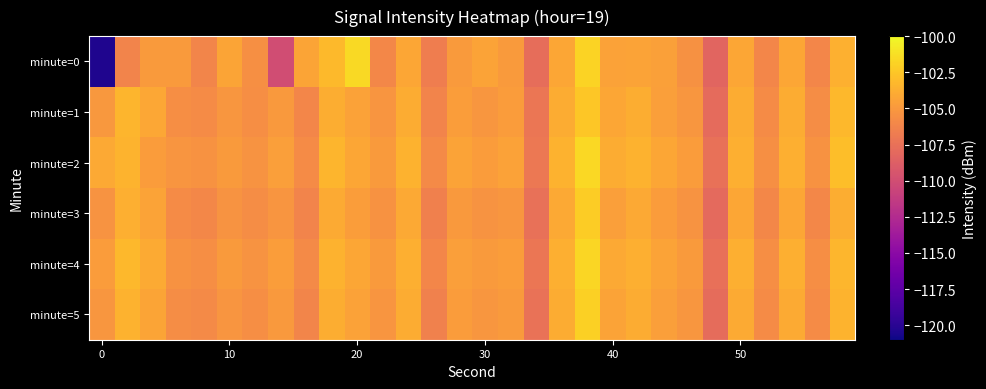

Reading left to right, what are all the values shown in this chart?

minute=0: -120.4	-106.3	-104.9	-104.9	-106.2	-104.3	-105.6	-110.1	-104.3	-103.1	-101.5	-106.0	-104.2	-106.7	-104.9	-104.4	-104.8	-107.8	-104.2	-101.9	-104.4	-104.4	-104.6	-105.5	-108.3	-104.2	-106.1	-104.2	-106.1	-103.6
minute=1: -105.1	-103.4	-104.1	-105.6	-105.8	-105.1	-105.6	-105.0	-106.1	-103.8	-104.5	-105.2	-103.9	-106.3	-104.7	-105.1	-104.8	-107.2	-103.9	-102.5	-104.2	-103.8	-104.6	-105.1	-107.9	-103.9	-105.8	-103.9	-105.7	-103.2
minute=2: -104.1	-103.5	-104.8	-105.2	-105.4	-104.9	-105.3	-104.6	-105.8	-103.4	-104.2	-104.9	-103.6	-105.9	-104.4	-104.8	-104.5	-107.0	-103.6	-101.6	-103.9	-103.6	-104.2	-104.8	-107.5	-103.7	-105.5	-103.7	-105.4	-102.9
minute=3: -105.3	-103.7	-104.4	-105.8	-106.0	-105.3	-105.7	-105.2	-106.3	-104.0	-104.7	-105.4	-104.1	-106.5	-105.0	-105.3	-105.1	-107.5	-104.1	-102.2	-104.6	-104.1	-104.8	-105.3	-108.0	-104.2	-106.0	-104.2	-106.0	-103.8
minute=4: -104.8	-103.2	-104.0	-105.4	-105.6	-104.9	-105.3	-104.7	-105.9	-103.6	-104.2	-104.9	-103.7	-106.1	-104.6	-104.9	-104.7	-107.2	-103.7	-101.7	-104.1	-103.7	-104.4	-104.9	-107.6	-103.7	-105.6	-103.7	-105.6	-103.3
minute=5: -105.1	-103.6	-104.3	-105.7	-105.9	-105.2	-105.6	-105.0	-106.2	-103.8	-104.5	-105.2	-103.9	-106.4	-104.8	-105.1	-104.9	-107.4	-103.9	-102.0	-104.4	-103.9	-104.6	-105.1	-107.8	-104.0	-105.8	-104.0	-105.8	-103.5